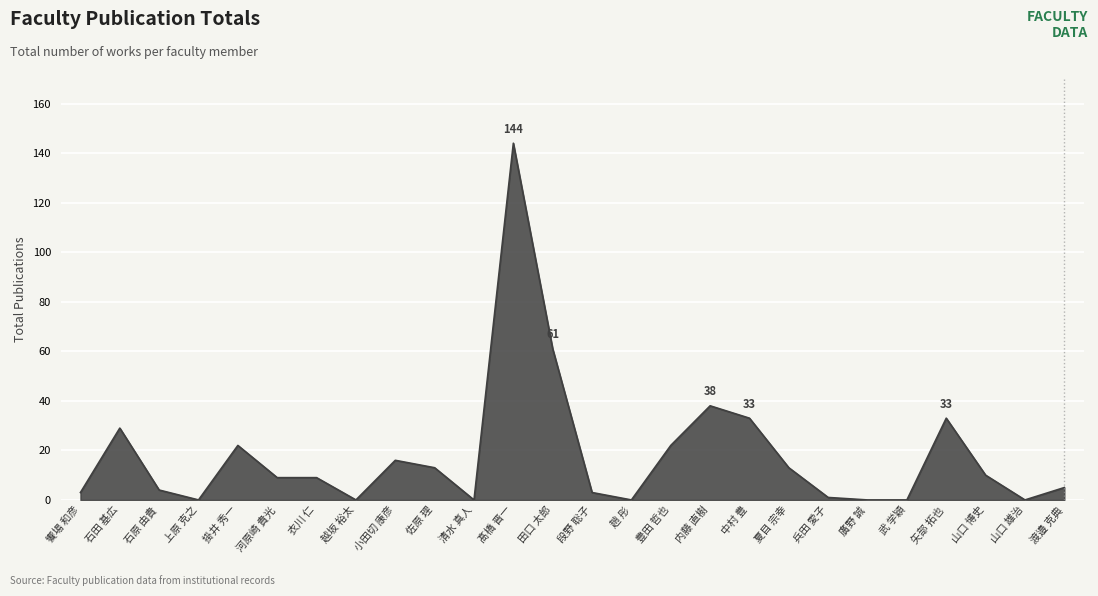

What is the ratio of the value at 佐原 理 to the value at 矢部 拓也?

0.4